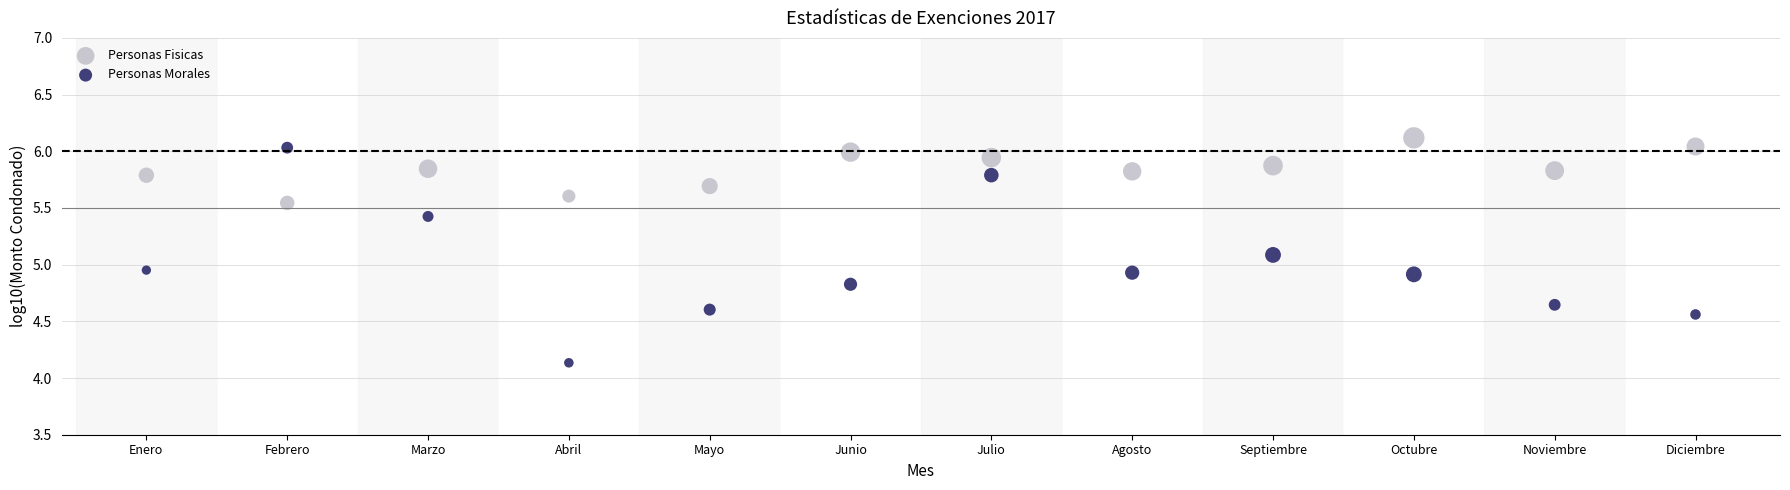

Which series has the widest spread of Y values?

Personas Morales